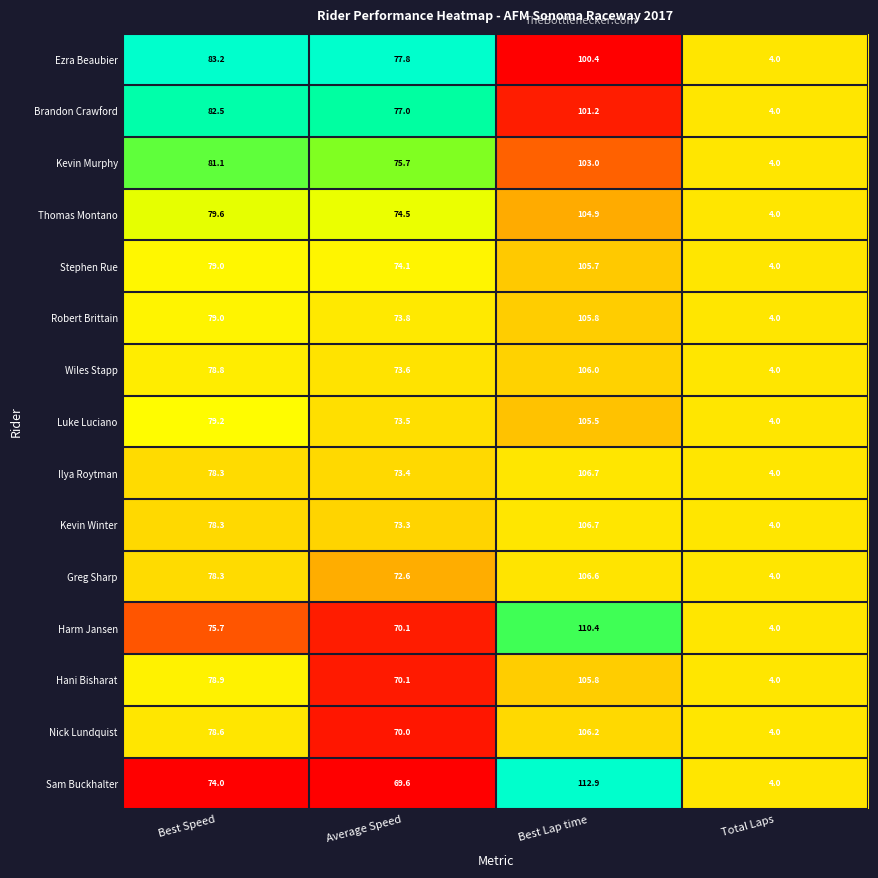

How many values in the Thomas Montano series exceed 79?

2